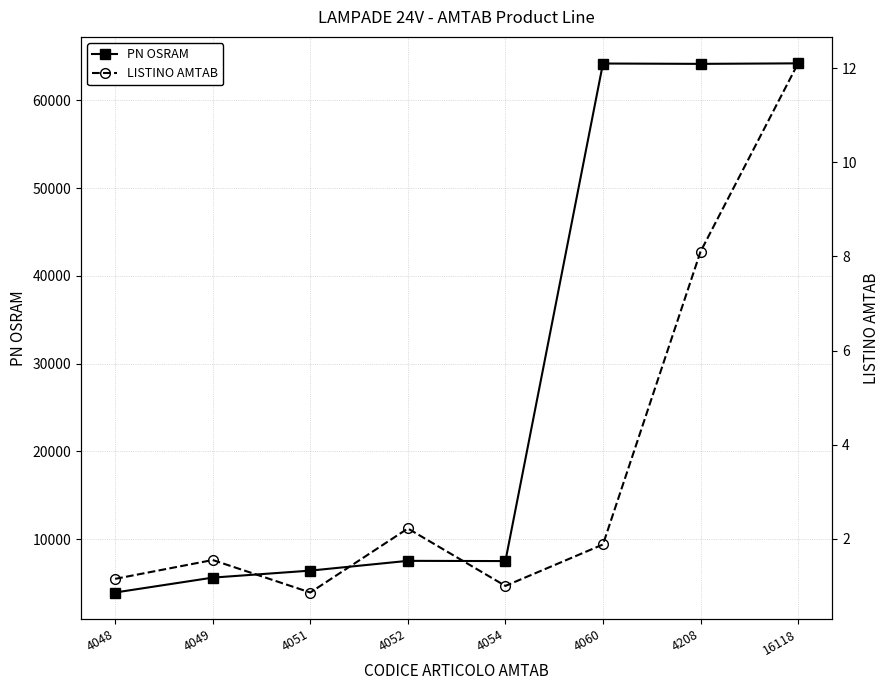

What is the average value of the LISTINO AMTAB series?

3.6